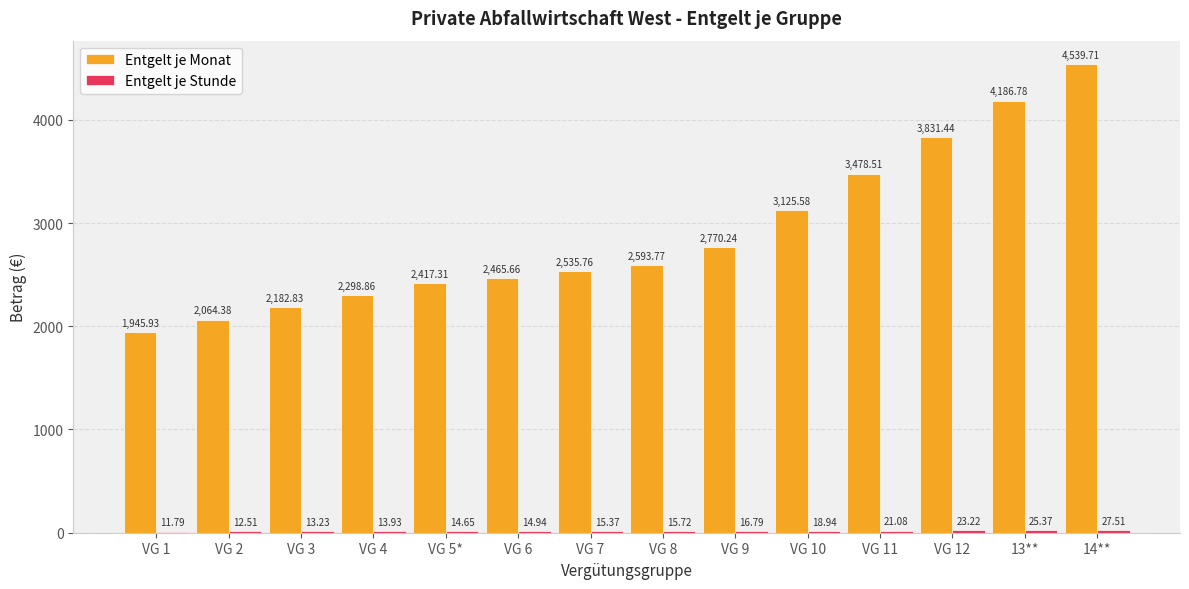

Which series has the largest total across all categories?

Entgelt je Monat